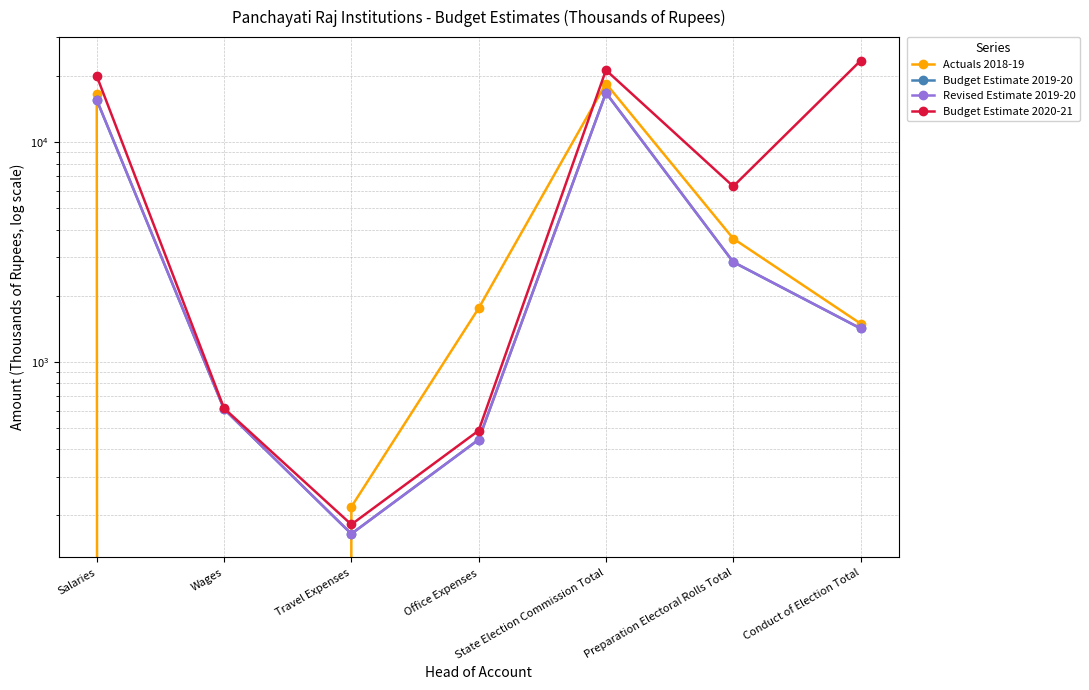

Where does the Budget Estimate 2020-21 series first go above 6300?

Salaries